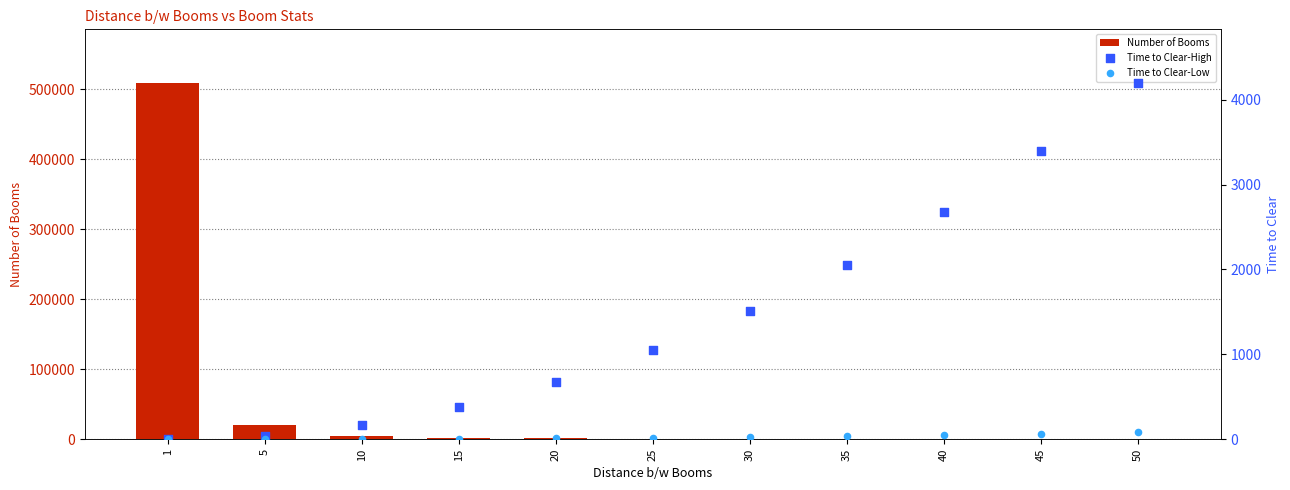

Which series has the largest total across all categories?

Number of Booms